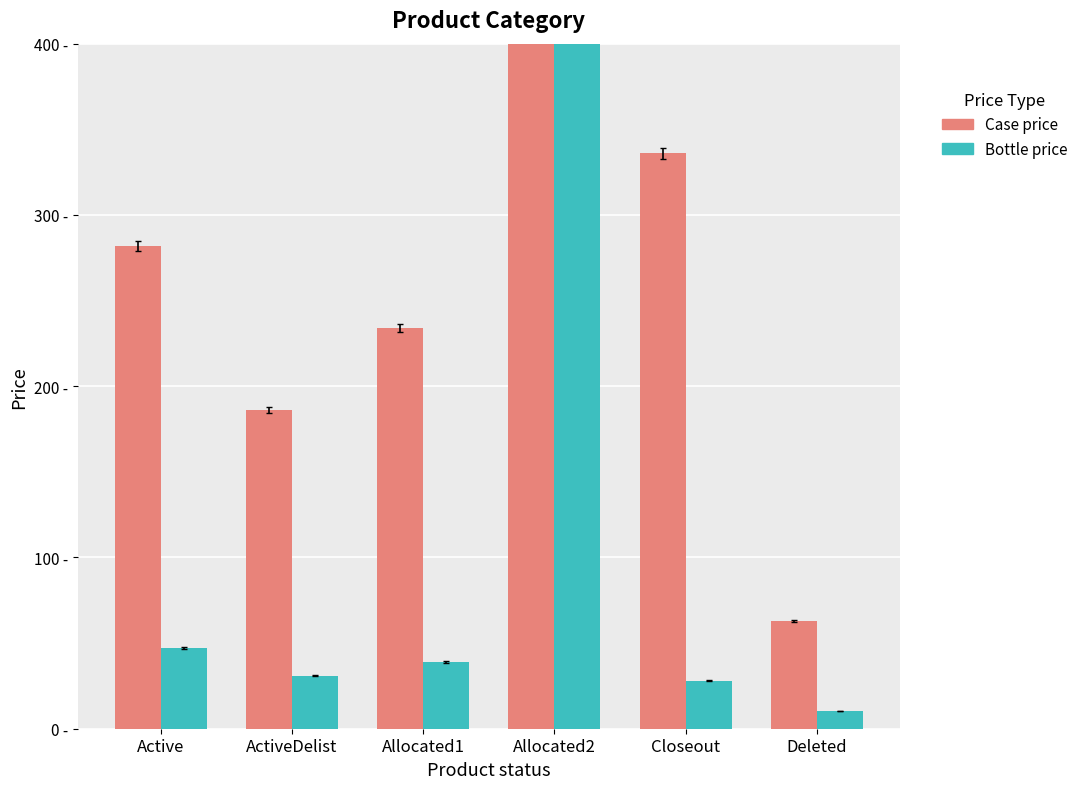

How many groups of bars are there?

6